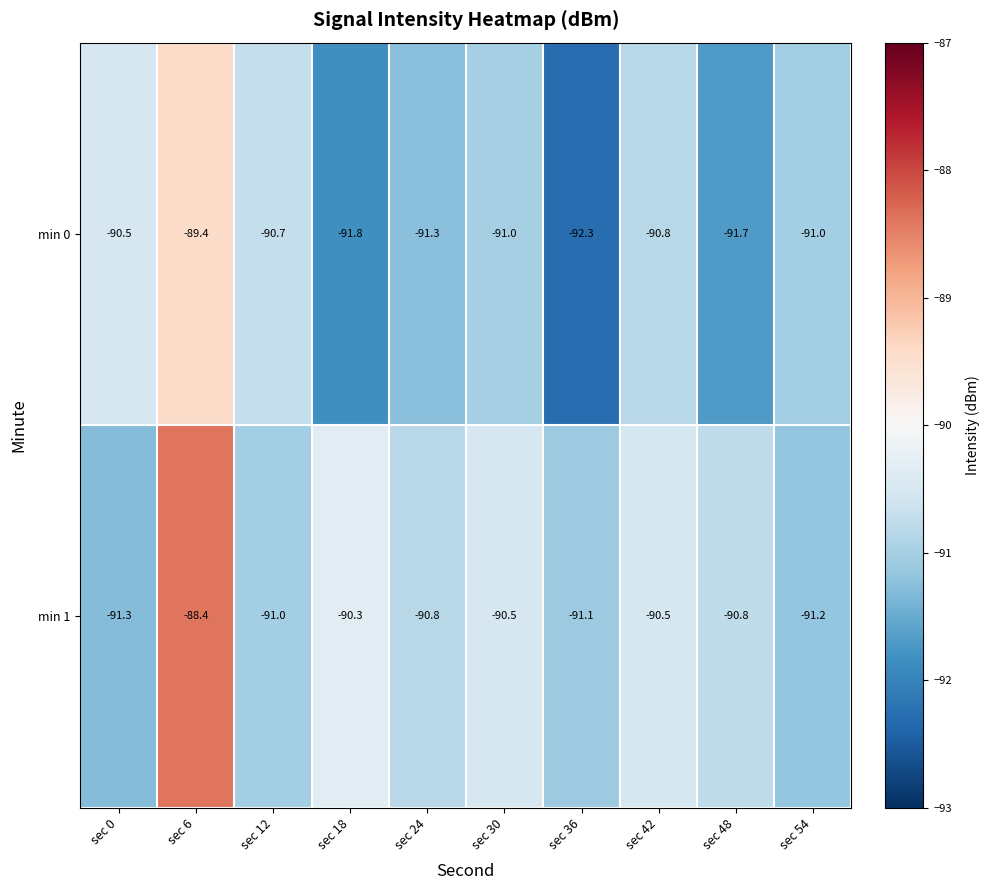

At which category is the sum across all series the highest?

sec 6